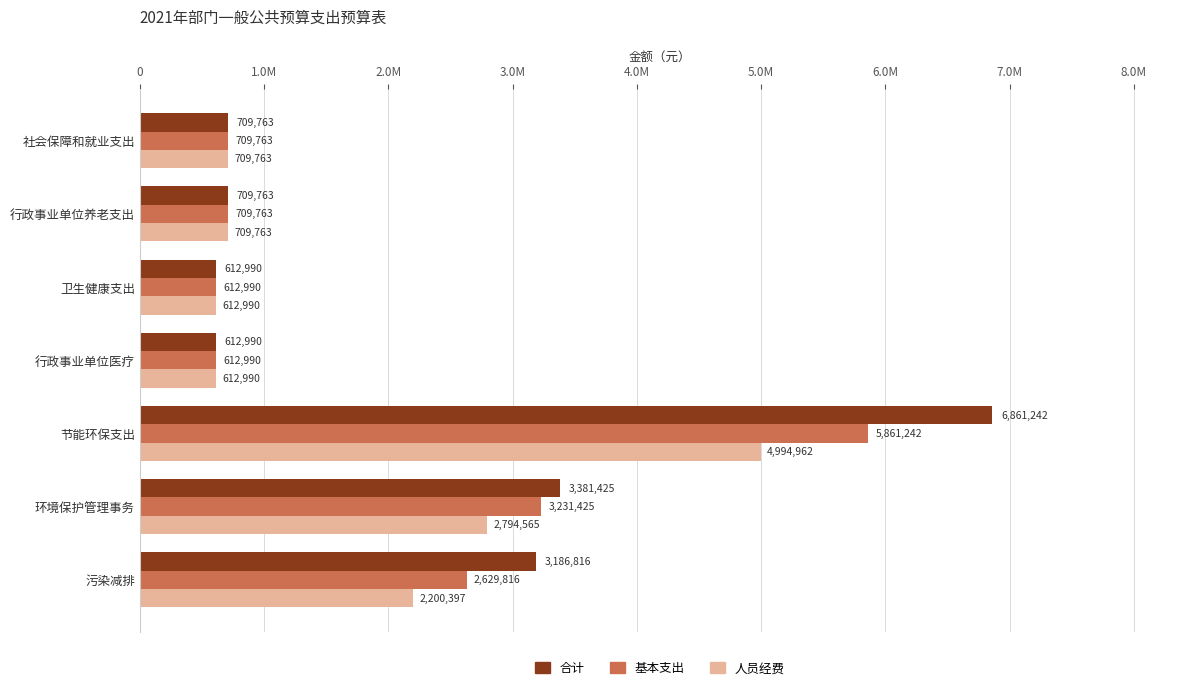

What is the average value of the 人员经费 series?

1805061.4